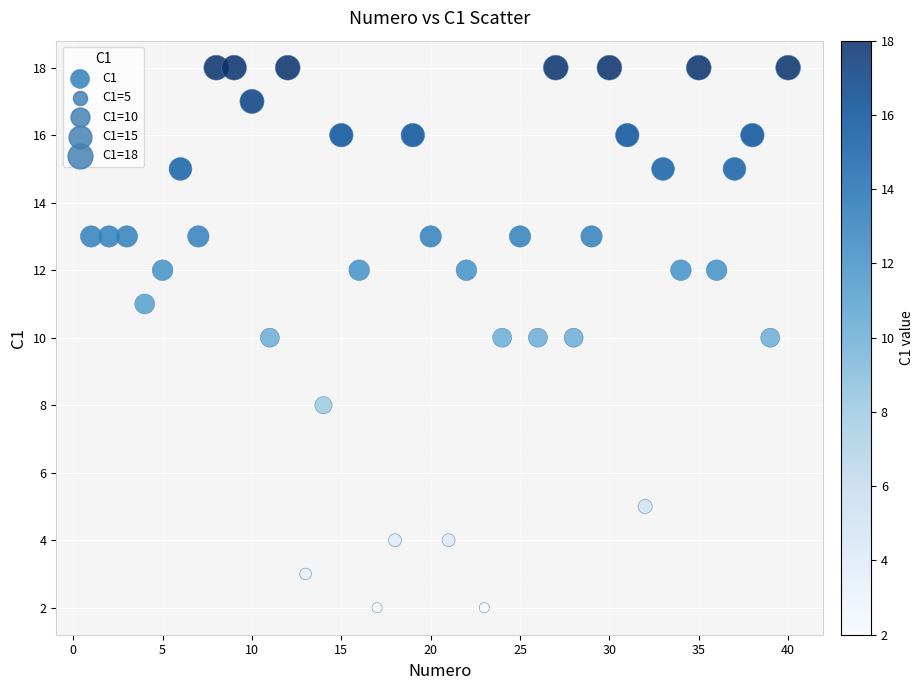

What is the range of X values (max minus min)?

39